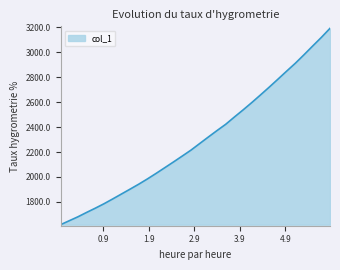

What is the difference between the maximum and second lowest values?

1540.1